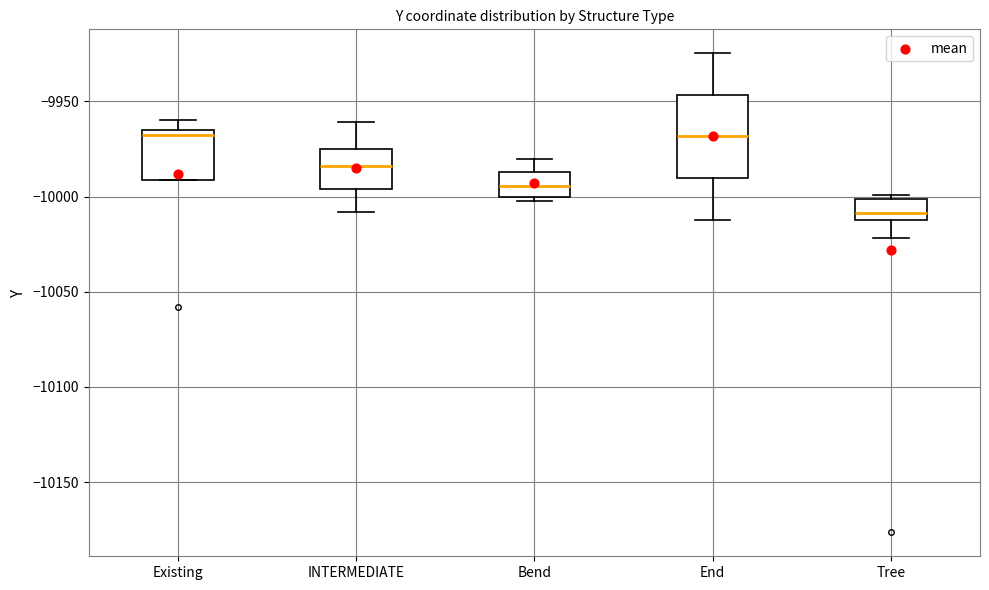

Comparing the boxes themselves (not the whiskers), which one is the tallest?

End